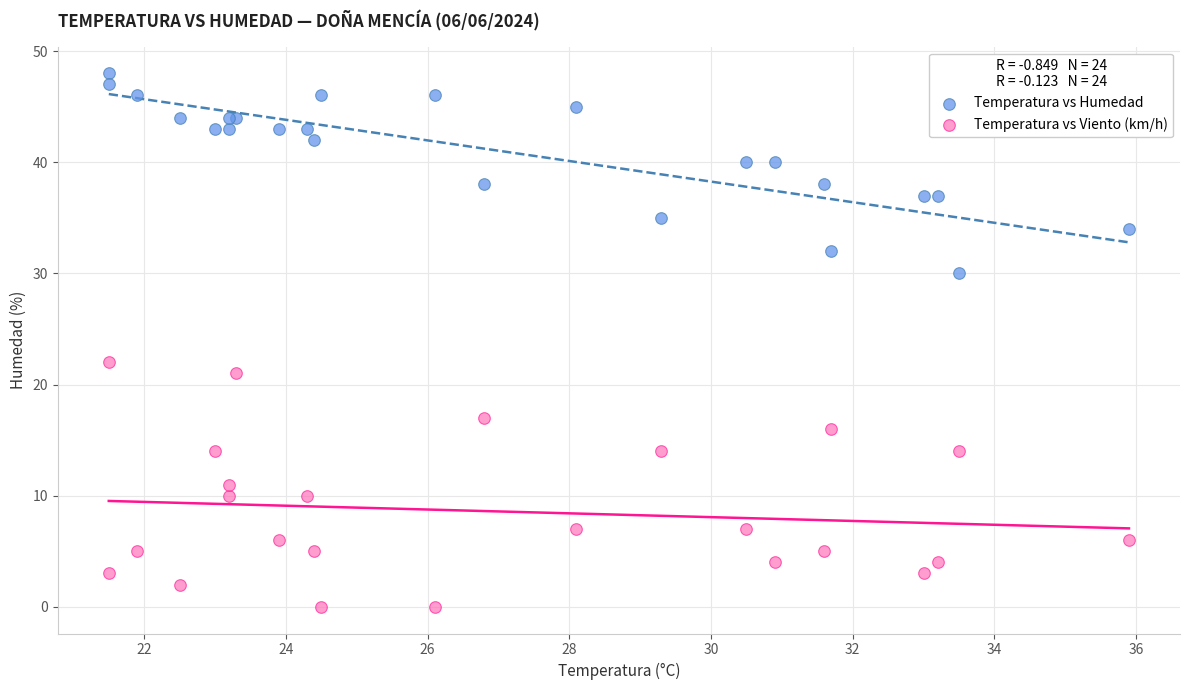

Which series has the largest Y range (max minus min)?

Temperatura vs Viento (km/h)